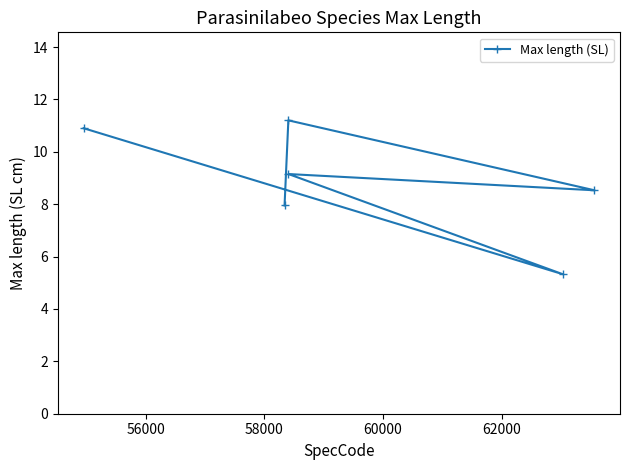

What is the value of the 1st point from the left?

10.9